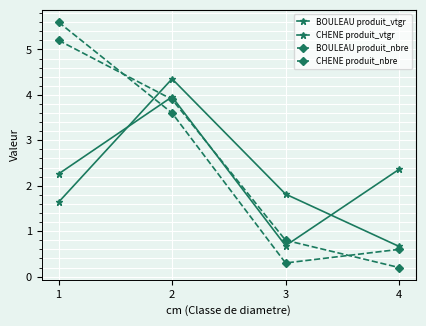

At which label is BOULEAU produit_vtgr closest to 2?

1